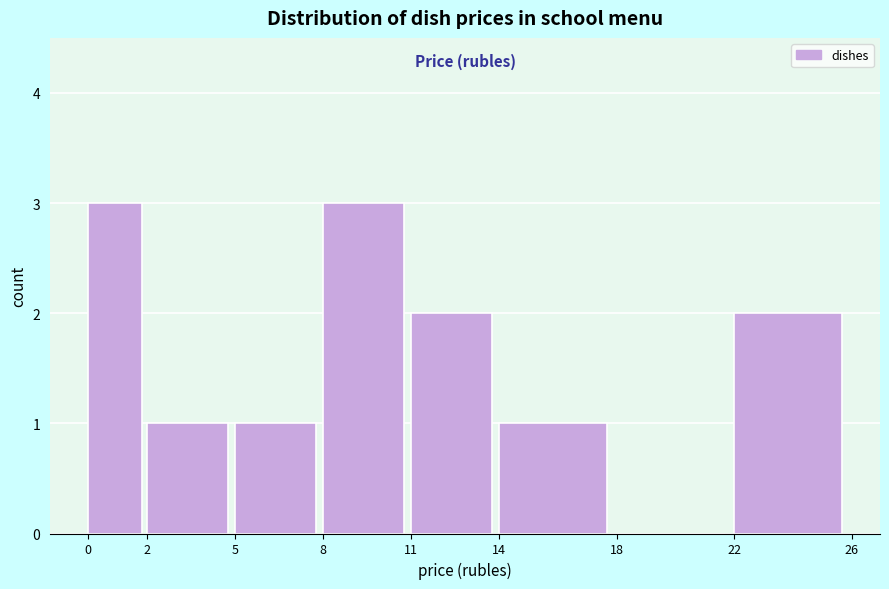

How tall is the bar that spans 14 to 18 on the x-axis? The values are not printed on the chart, so give them approximately, as read against the axis.

1